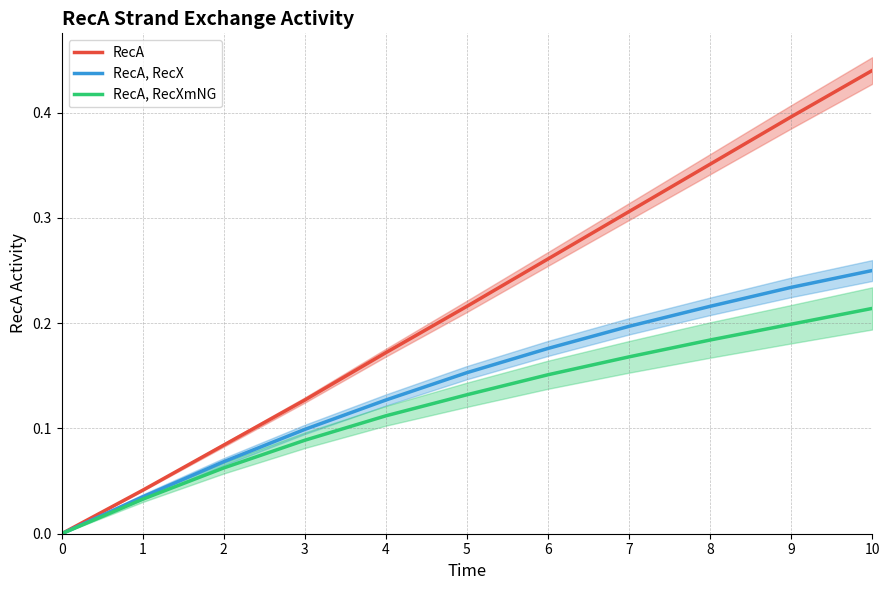

What is the difference between the highest and lowest values at 6?

0.1